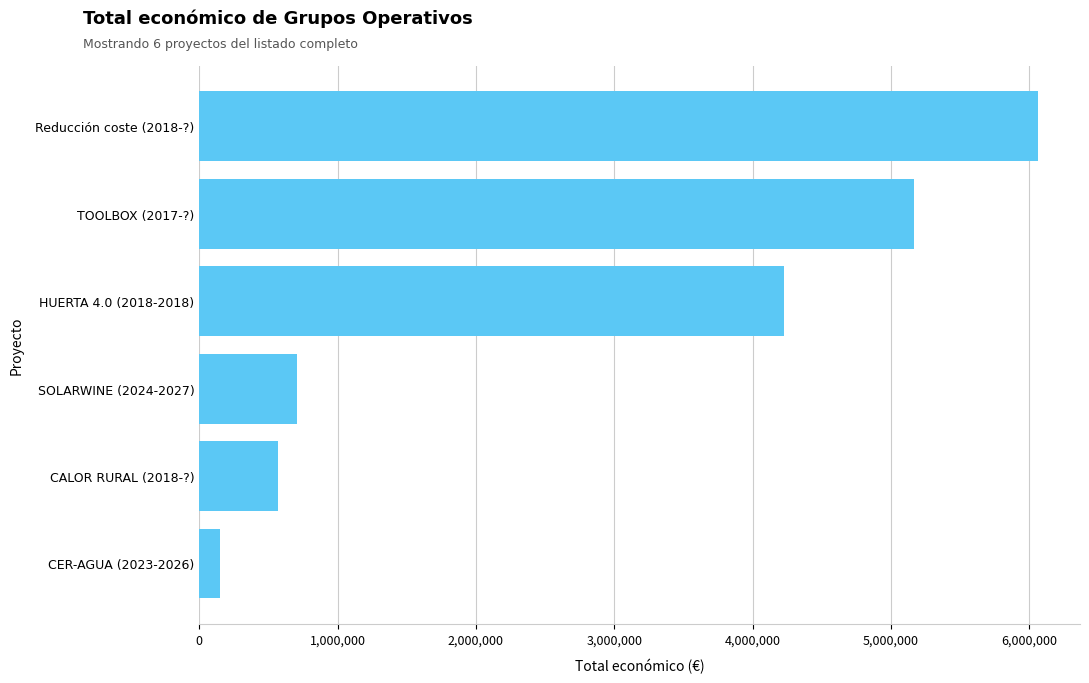

How many bars are there in total?

6